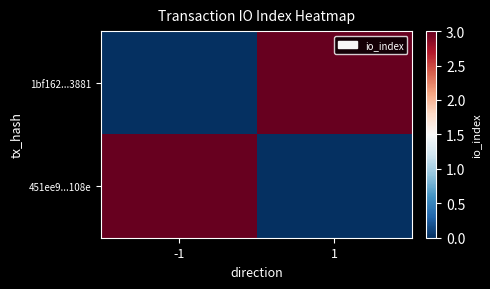

Reading right to left, transcribe all the data shown in this chart.

1bf162...3881: 1=3	-1=0
451ee9...108e: 1=0	-1=3